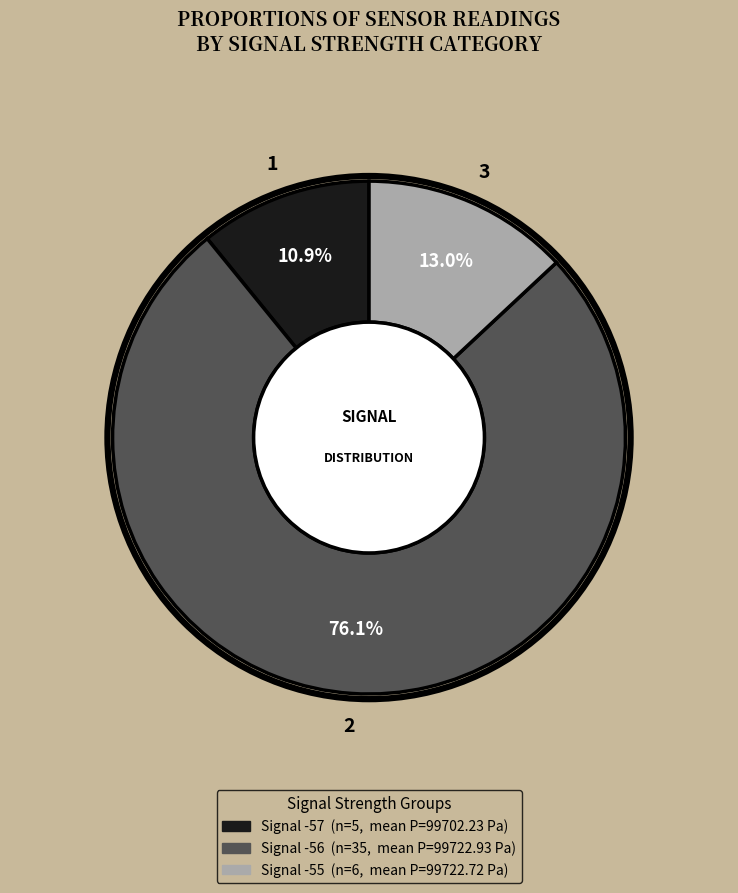

How many slices are in this pie chart?

3